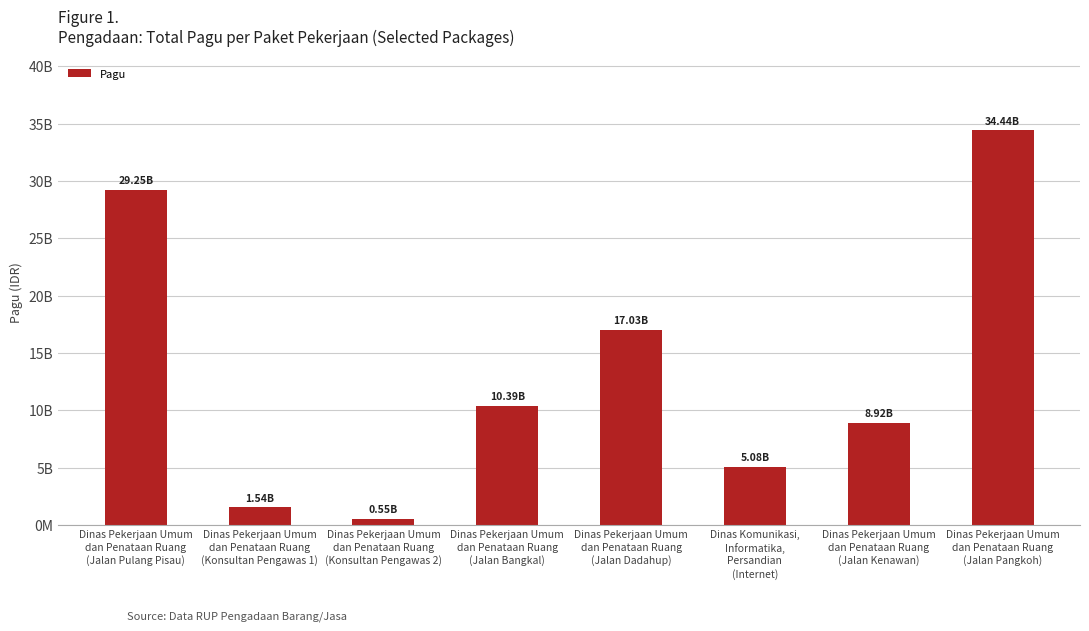

What is the difference between the maximum and minimum values?

33888626850